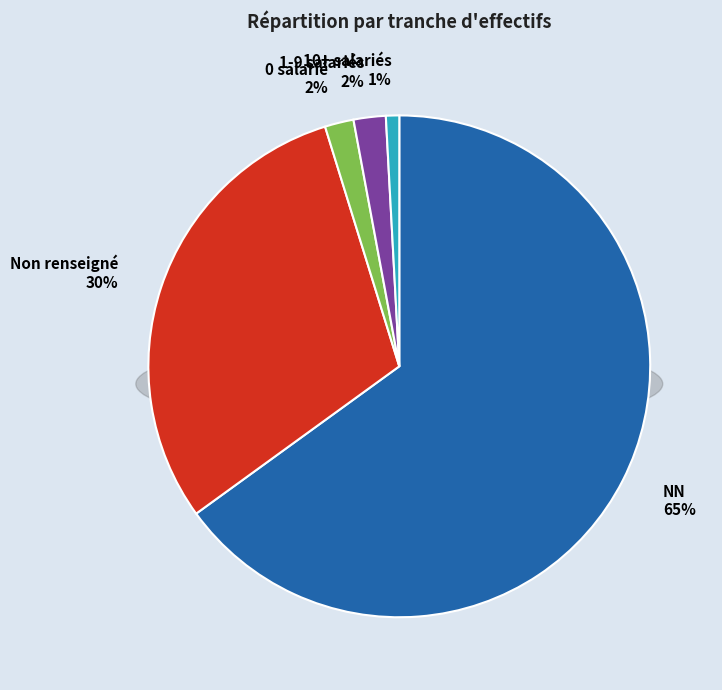

Is there any slice that represents more than half of the pie?

Yes